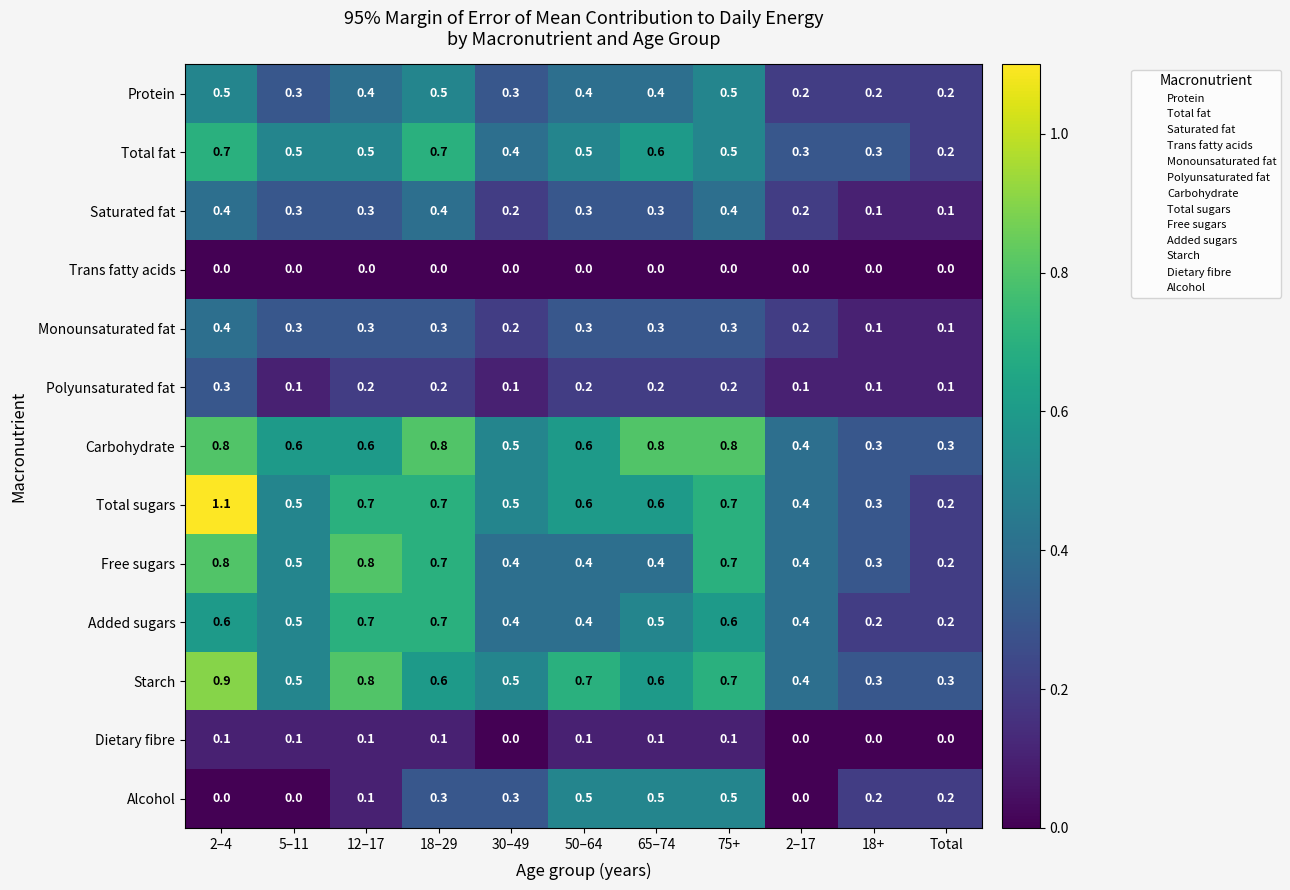

Count the number of data series in this chart.

13